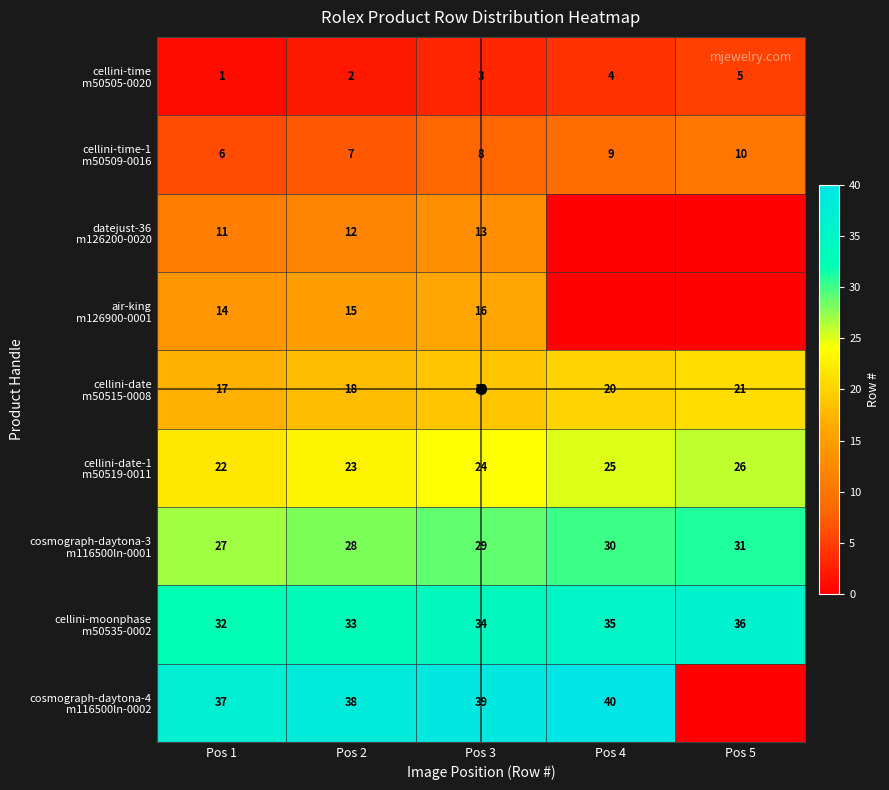

How many data points in cellini-time-1 m50509-0016 are less than 8?

2